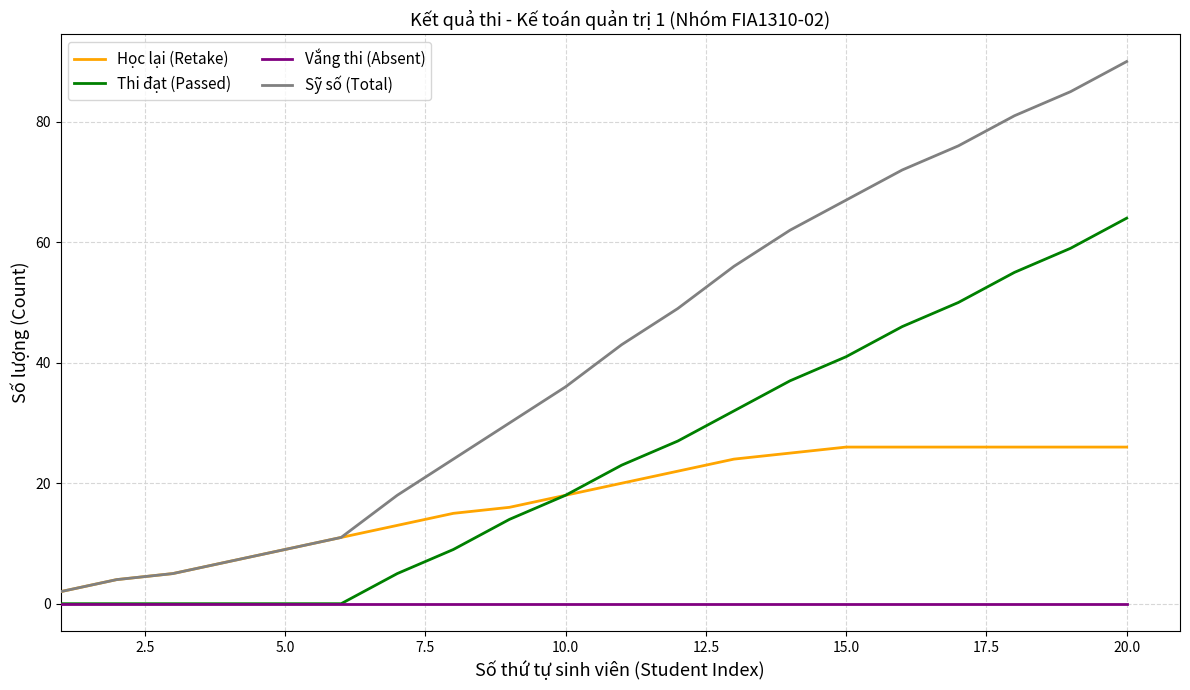

How many lines are shown in the chart?

4